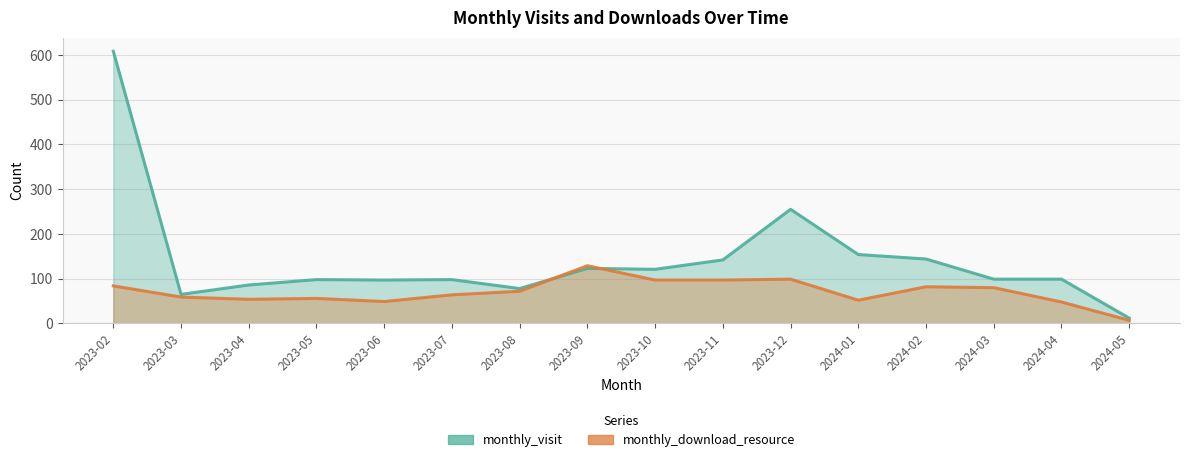

Where does the monthly_visit series first go above 99?

2023-02